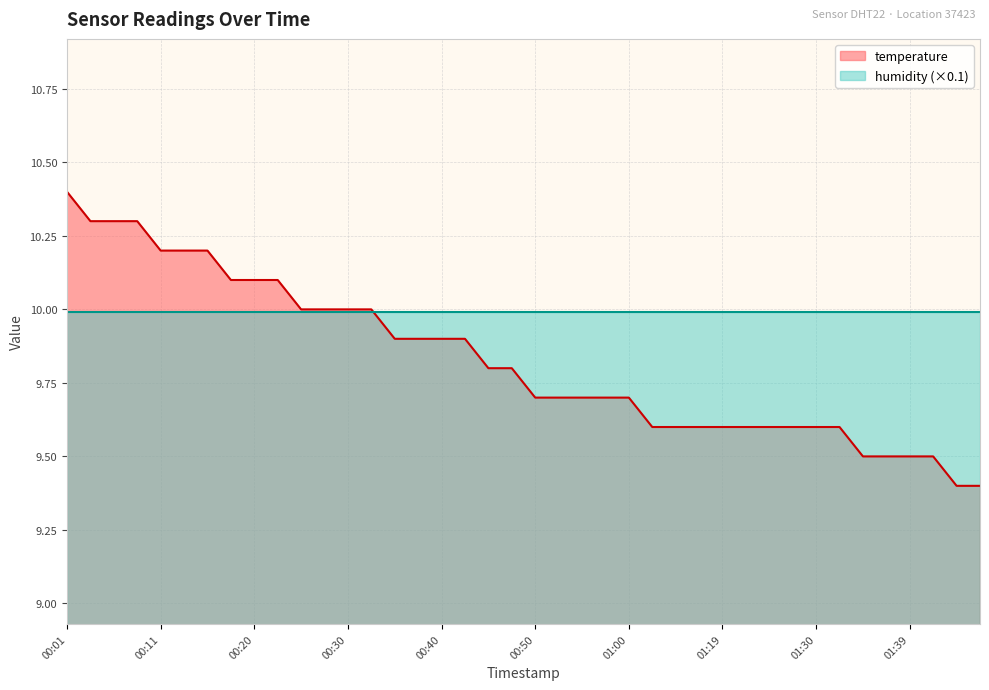

Is it true that the value at 01:17 is 14.7?

False